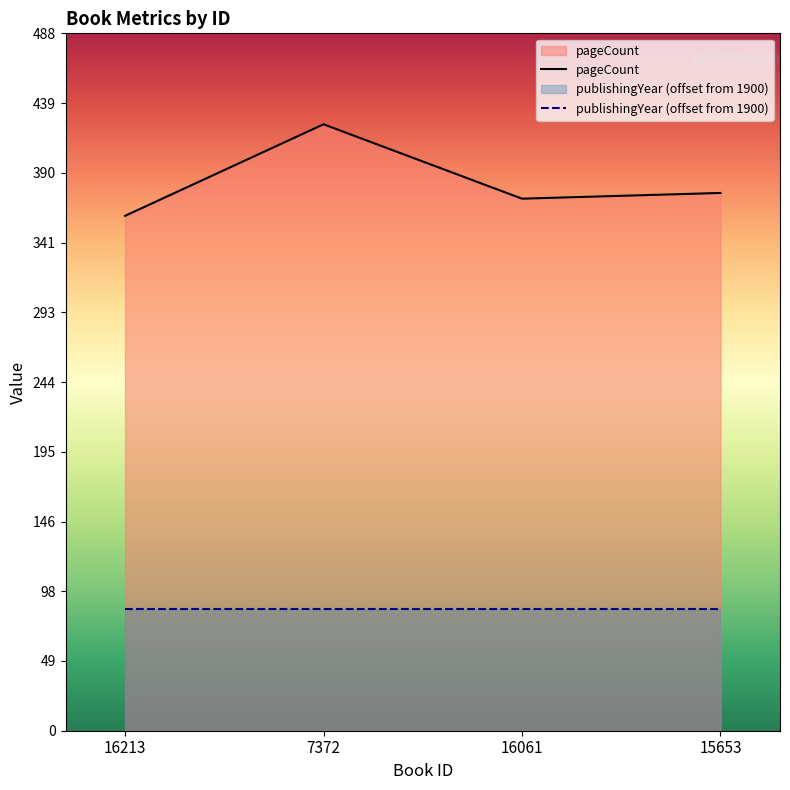

What is the sum of all values?

1532